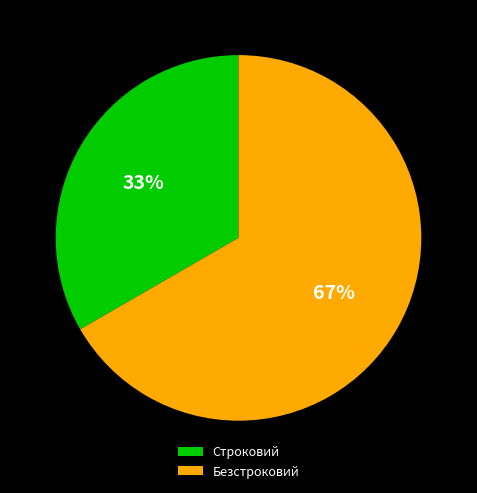

To the nearest percent, what percentage of the pie is Безстроковий?

67%